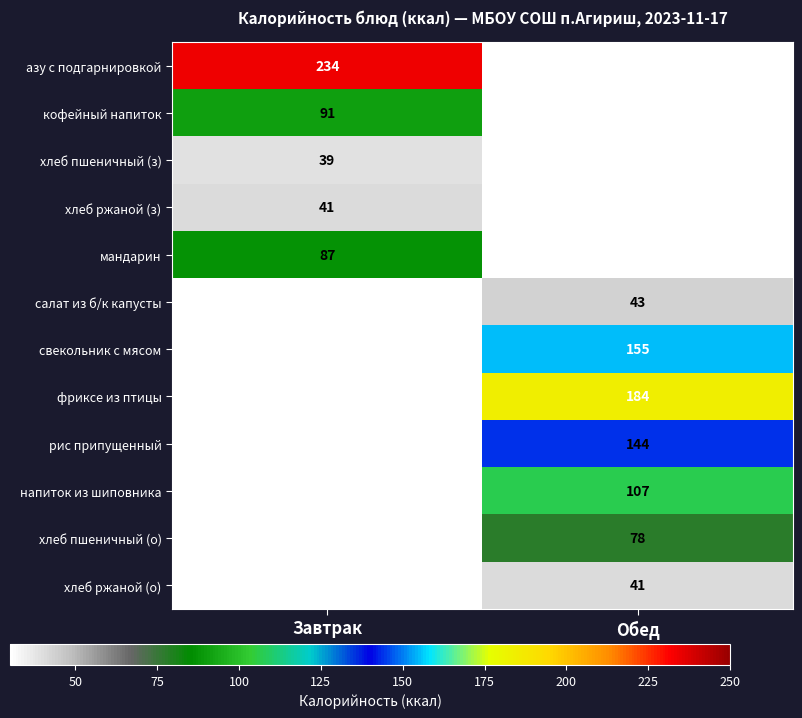

Which has a higher value, Завтрак or Обед?

Обед